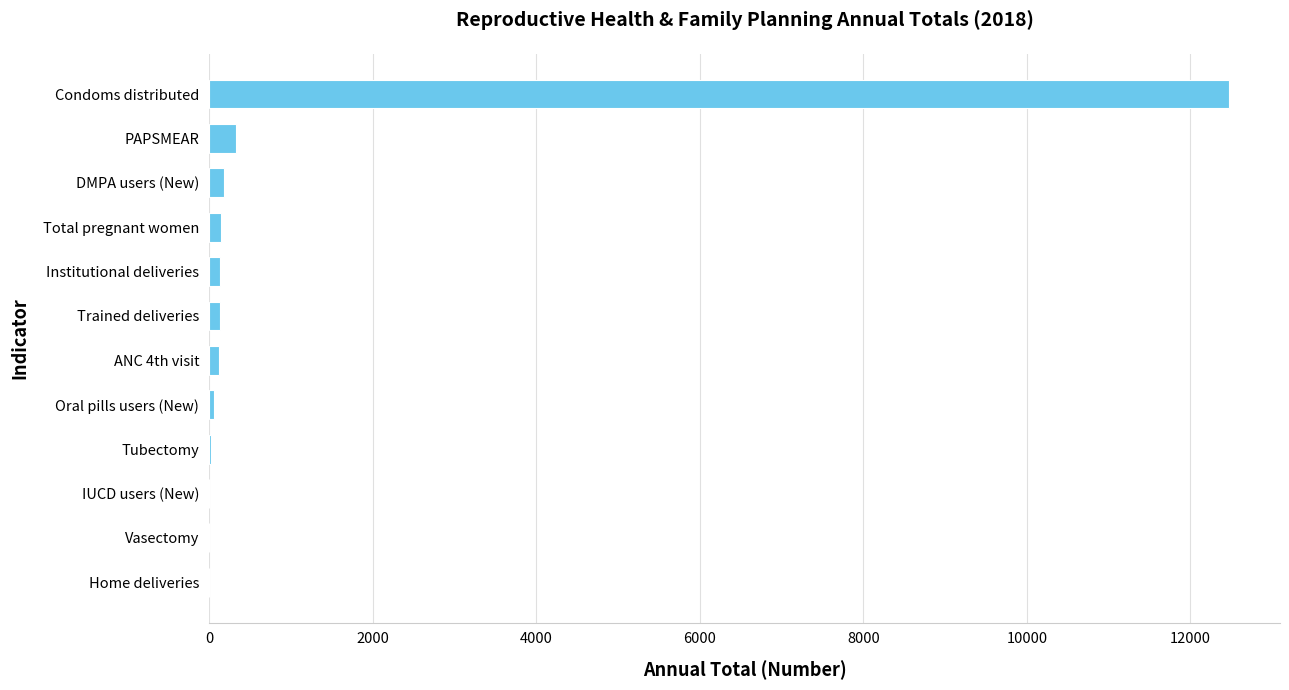

How many data points does each series have?

12